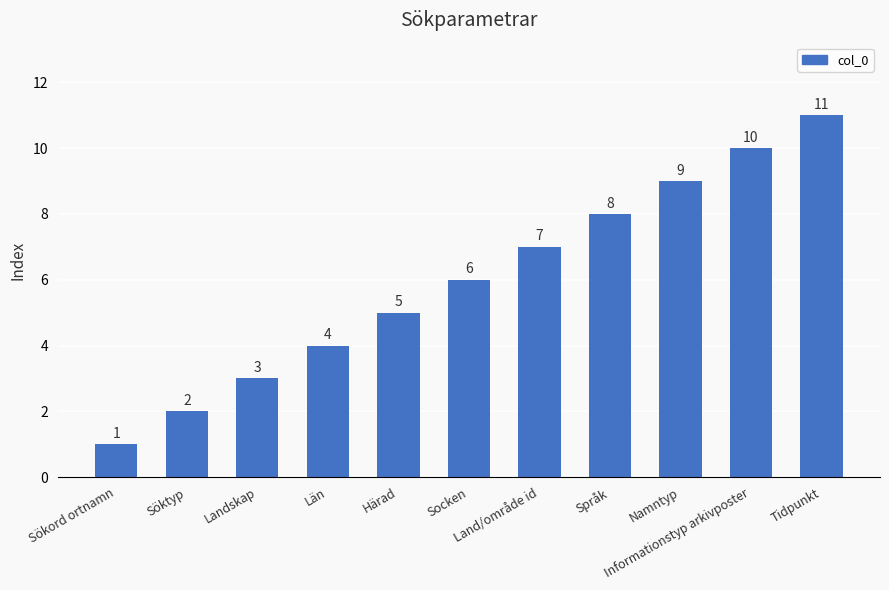

List the labels in order of value, smallest first.

Sökord ortnamn, Söktyp, Landskap, Län, Härad, Socken, Land/område id, Språk, Namntyp, Informationstyp arkivposter, Tidpunkt